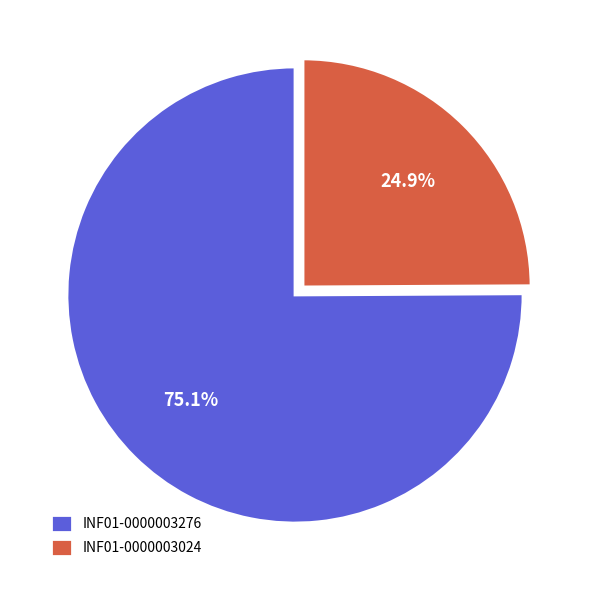

How many segments does this pie chart have?

2